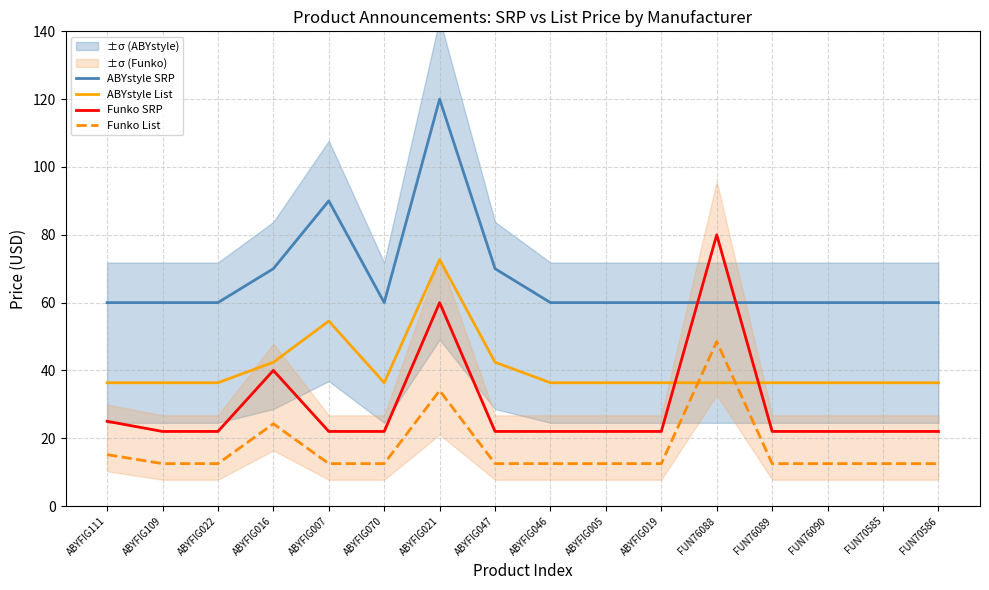

What is the average value of the Funko List series?

17.0